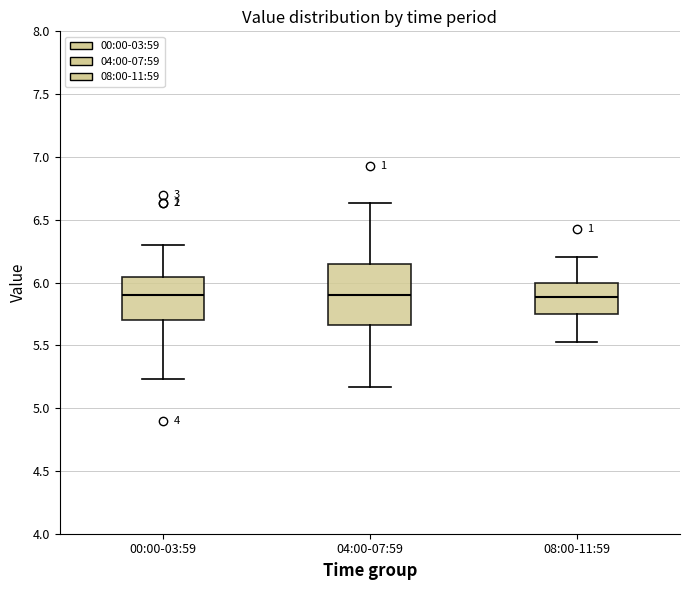

Reading left to right, transcribe this box plot: for each box, give where its median line is, the range the box spans, and where its two whiskers end, as read against the y-axis. The values are not printed on the chart, so give them approximately, as read against the axis.

00:00-03:59: median 5.90, box 5.70 to 6.05, whiskers 5.25 to 6.30
04:00-07:59: median 5.90, box 5.65 to 6.15, whiskers 5.15 to 6.65
08:00-11:59: median 5.90, box 5.75 to 6.00, whiskers 5.55 to 6.20